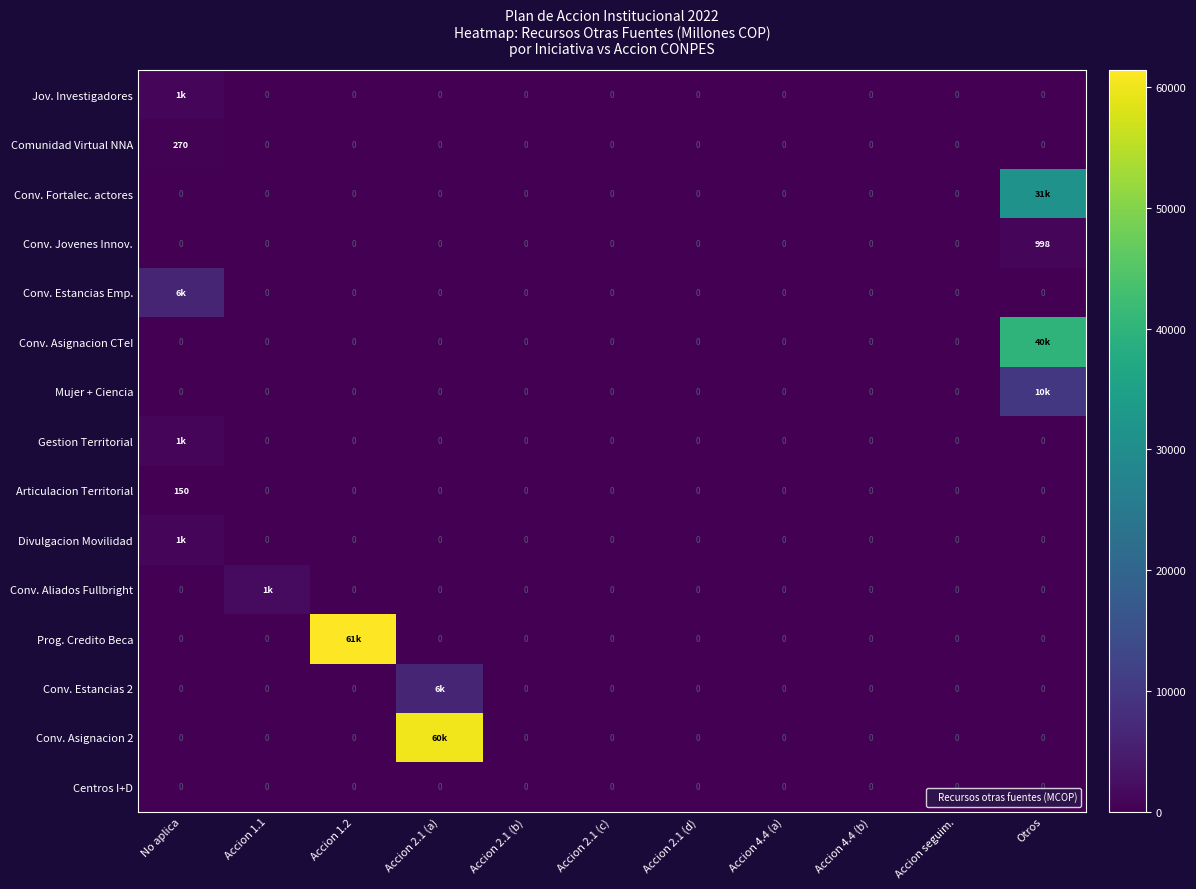

At how many categories does at least one series exceed 53773?

2